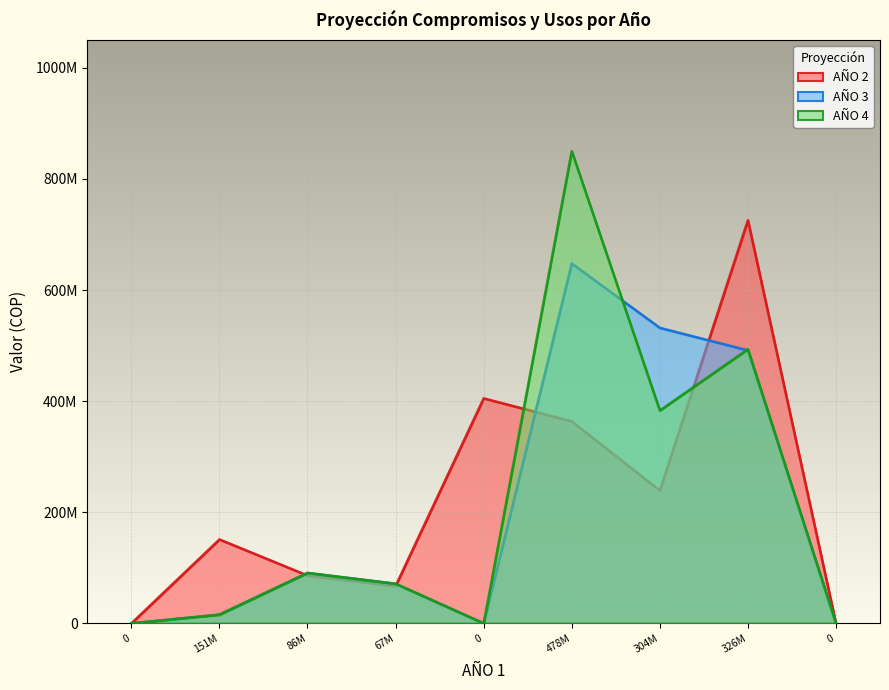

Which series has the largest total across all categories?

AÑO 2